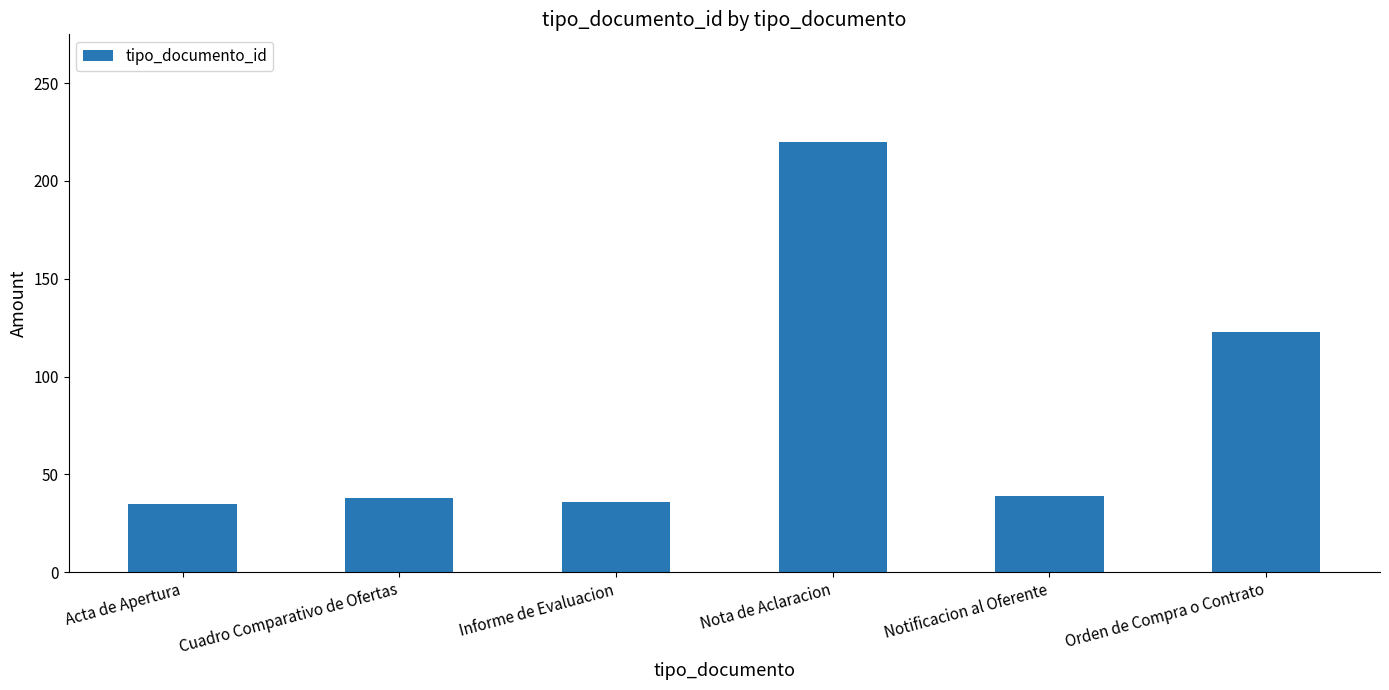

What value does the data have at Nota de Aclaracion?

220